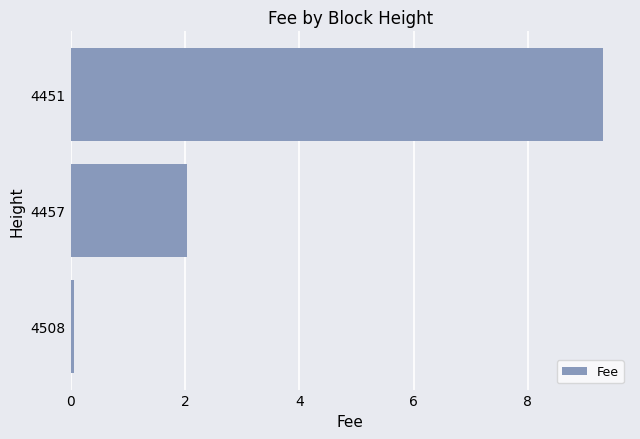

The chart shows a value of 3.3 at 4457. True or false?

False